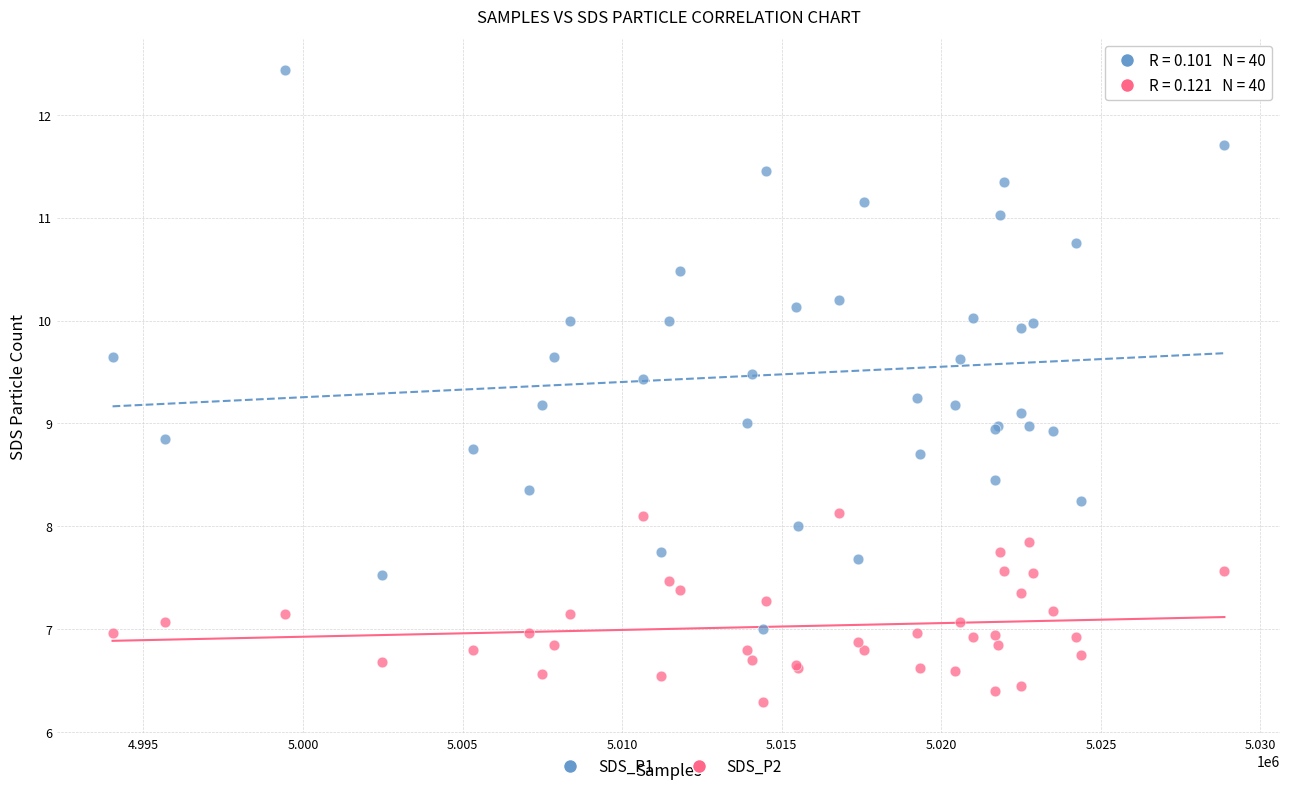

What are all the series names shown in the legend?

SDS_P1, SDS_P2